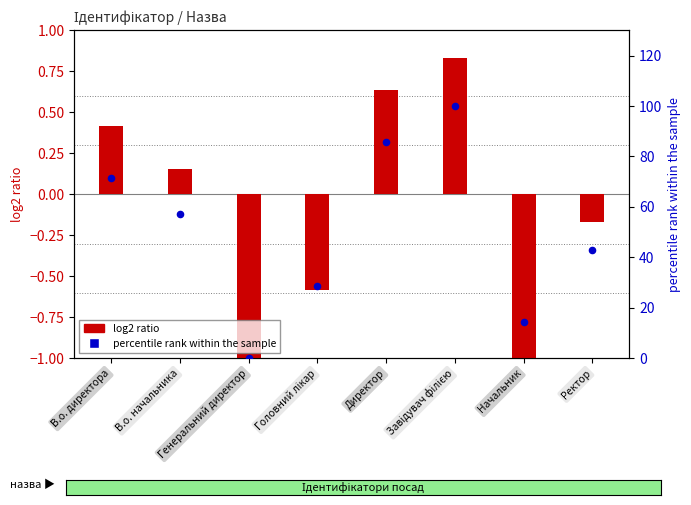

What is the total value across all series at Ректор?

42.7